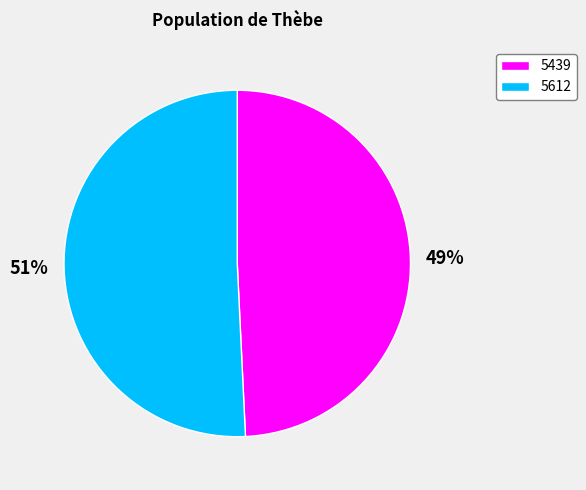

Combined, do 5439 and 5612 account for over 50%?

Yes